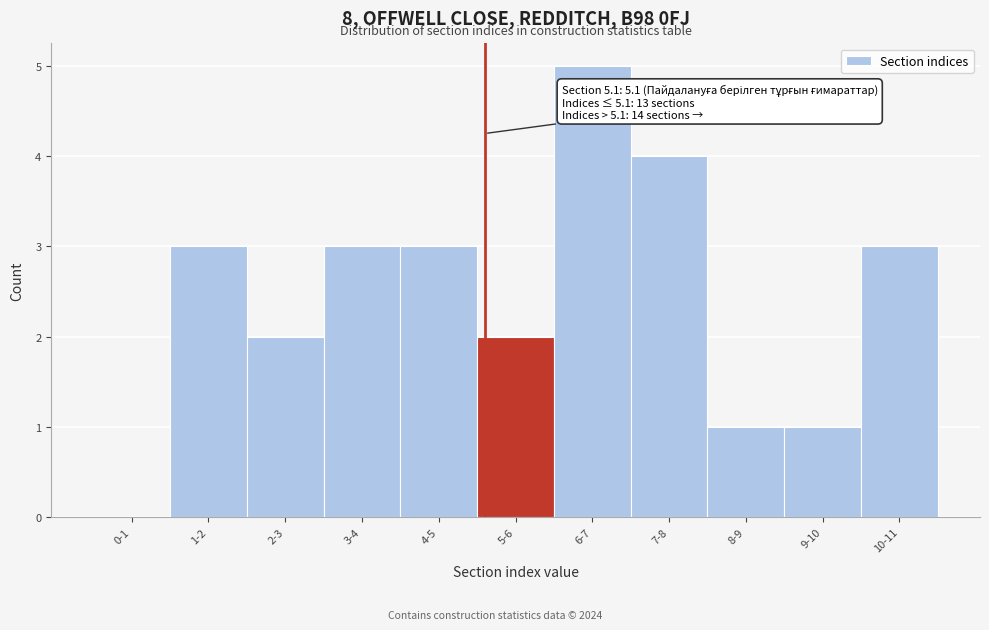

Reading left to right, transcribe all the data shown in this chart.

0-1=0	1-2=3	2-3=2	3-4=3	4-5=3	5-6=2	6-7=5	7-8=4	8-9=1	9-10=1	10-11=3